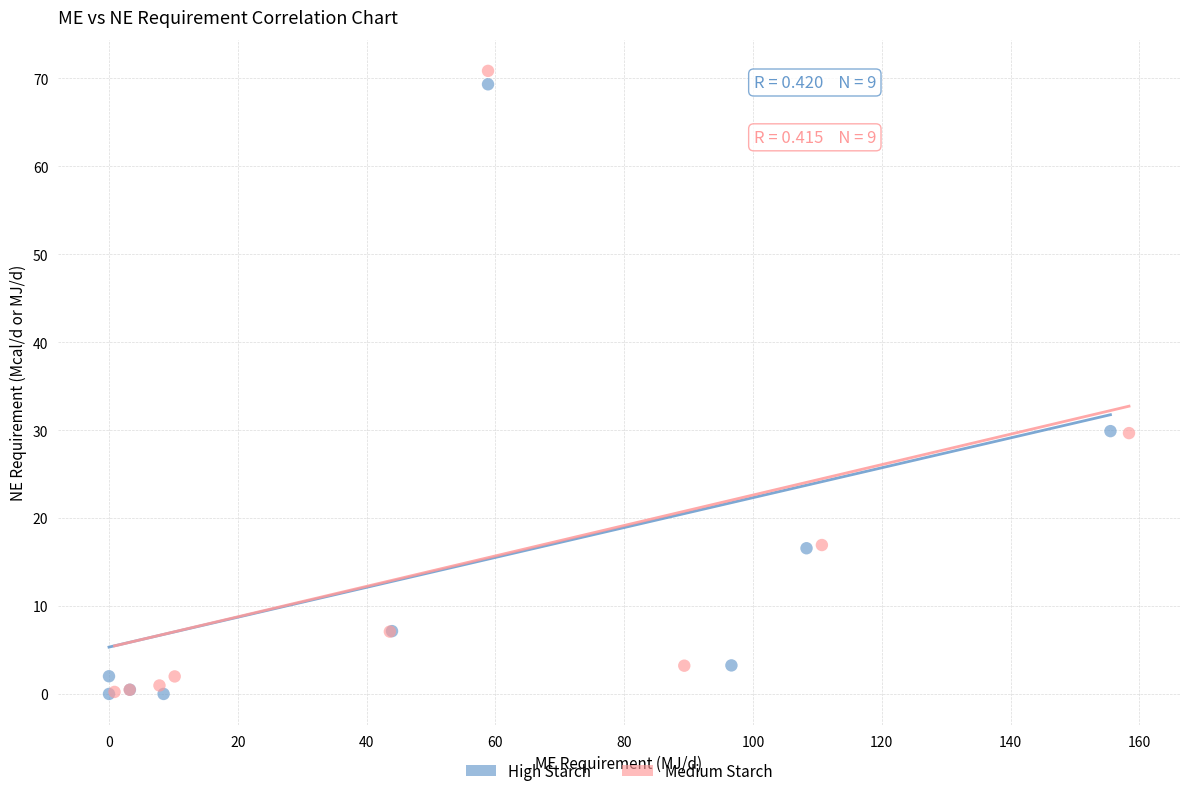

Which series has the largest Y range (max minus min)?

Medium Starch